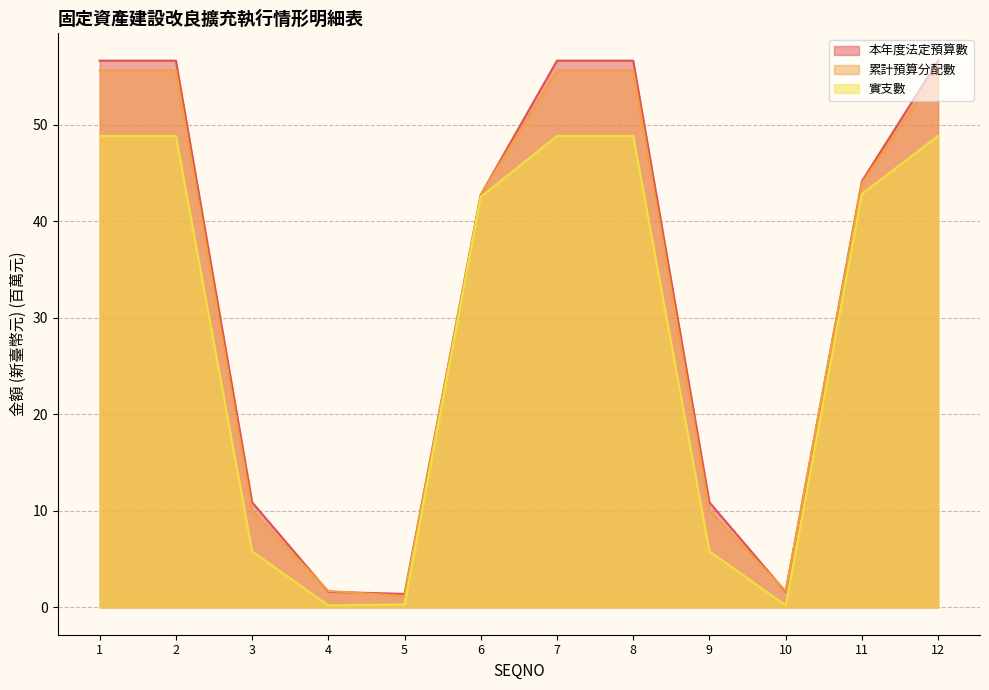

What is the difference between the maximum and second lowest values in the 實支數 series?

48.6